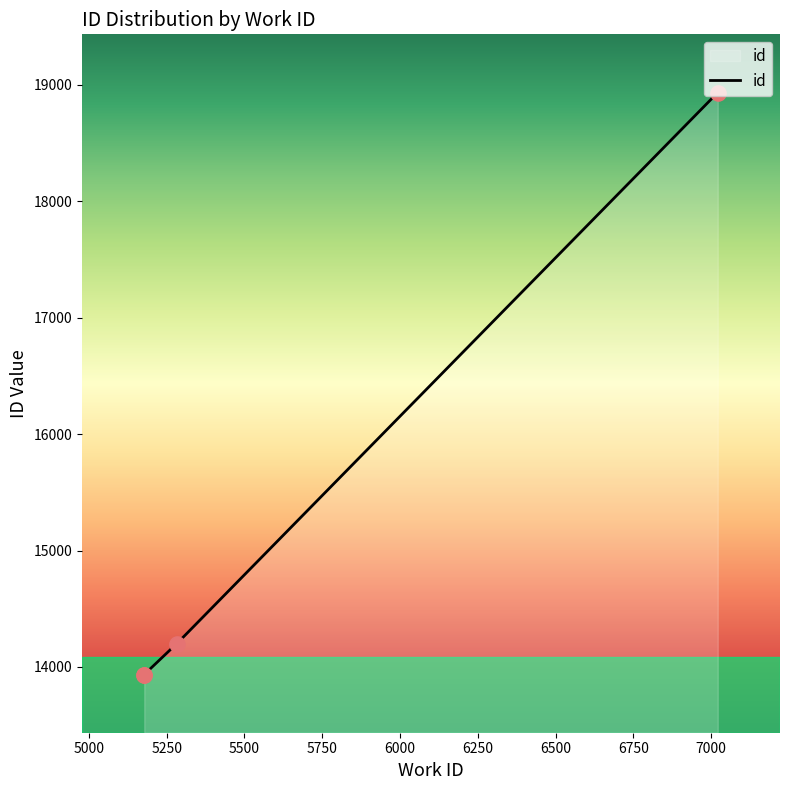

Between 7021 and 5178, which is larger?

7021